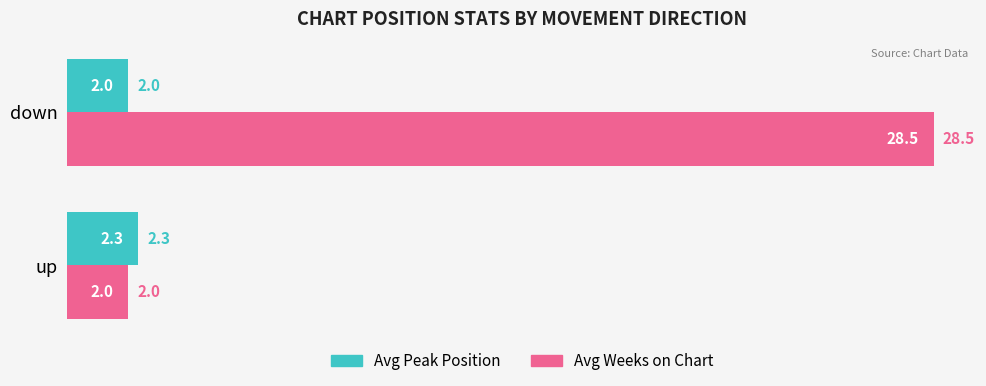

Read the Avg Peak Position value at up.

2.3